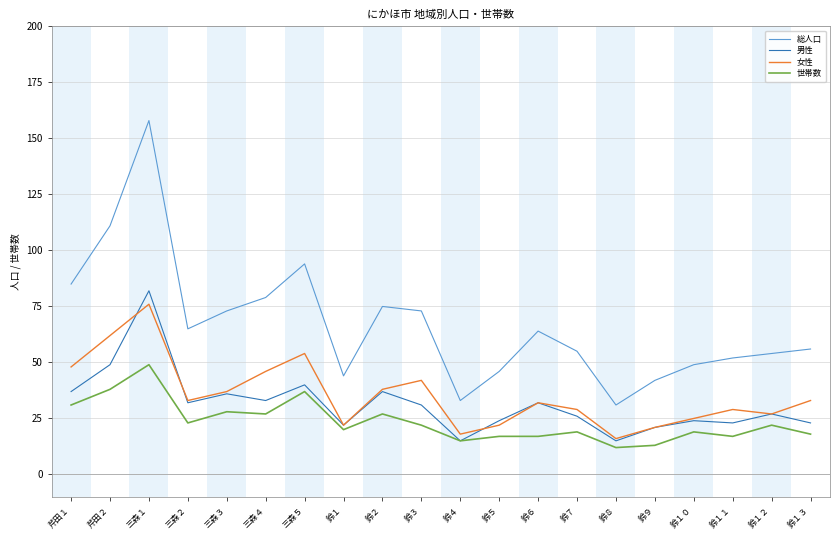

True or false: 男性 and 総人口 cross at least once.

False